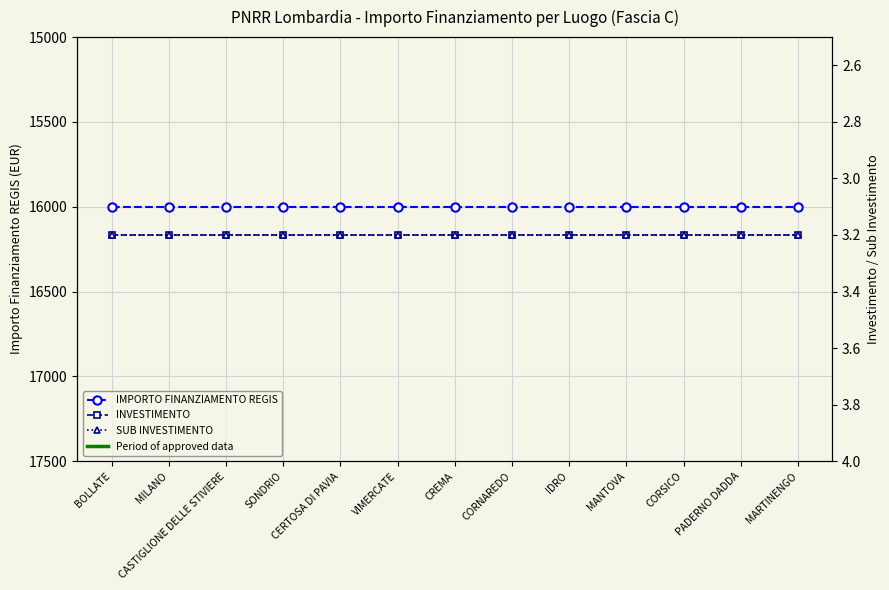

Count the number of data series in this chart.

3